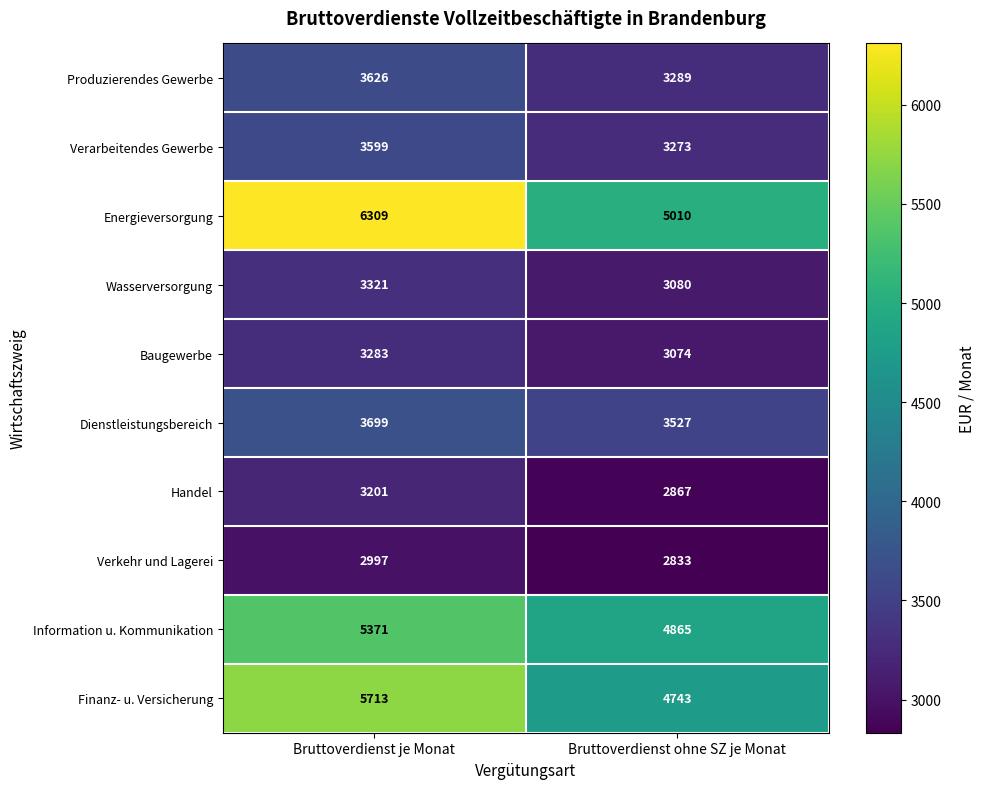

Reading right to left, what are all the values shown in this chart?

Produzierendes Gewerbe: Bruttoverdienst ohne SZ je Monat=3289	Bruttoverdienst je Monat=3626
Verarbeitendes Gewerbe: Bruttoverdienst ohne SZ je Monat=3273	Bruttoverdienst je Monat=3599
Energieversorgung: Bruttoverdienst ohne SZ je Monat=5010	Bruttoverdienst je Monat=6309
Wasserversorgung: Bruttoverdienst ohne SZ je Monat=3080	Bruttoverdienst je Monat=3321
Baugewerbe: Bruttoverdienst ohne SZ je Monat=3074	Bruttoverdienst je Monat=3283
Dienstleistungsbereich: Bruttoverdienst ohne SZ je Monat=3527	Bruttoverdienst je Monat=3699
Handel: Bruttoverdienst ohne SZ je Monat=2867	Bruttoverdienst je Monat=3201
Verkehr und Lagerei: Bruttoverdienst ohne SZ je Monat=2833	Bruttoverdienst je Monat=2997
Information u. Kommunikation: Bruttoverdienst ohne SZ je Monat=4865	Bruttoverdienst je Monat=5371
Finanz- u. Versicherung: Bruttoverdienst ohne SZ je Monat=4743	Bruttoverdienst je Monat=5713